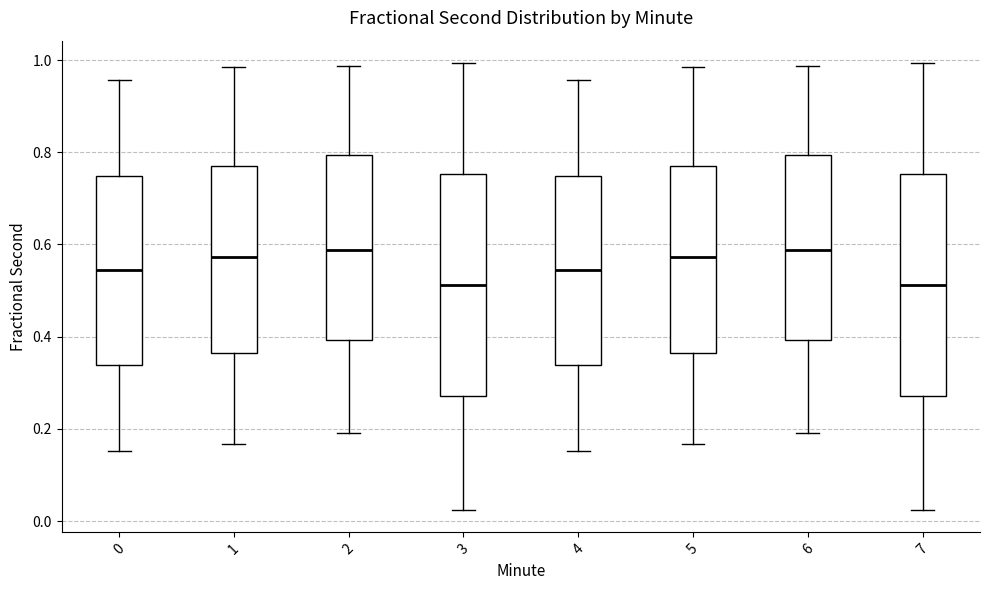

Where does the lower whisker of the box at x = 1 end on the y-axis? The values are not printed on the chart, so give them approximately, as read against the axis.

0.16